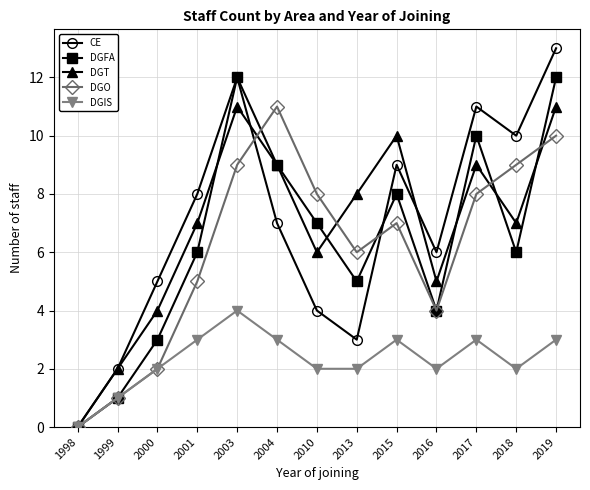

What is the average value of the DGO series?

6